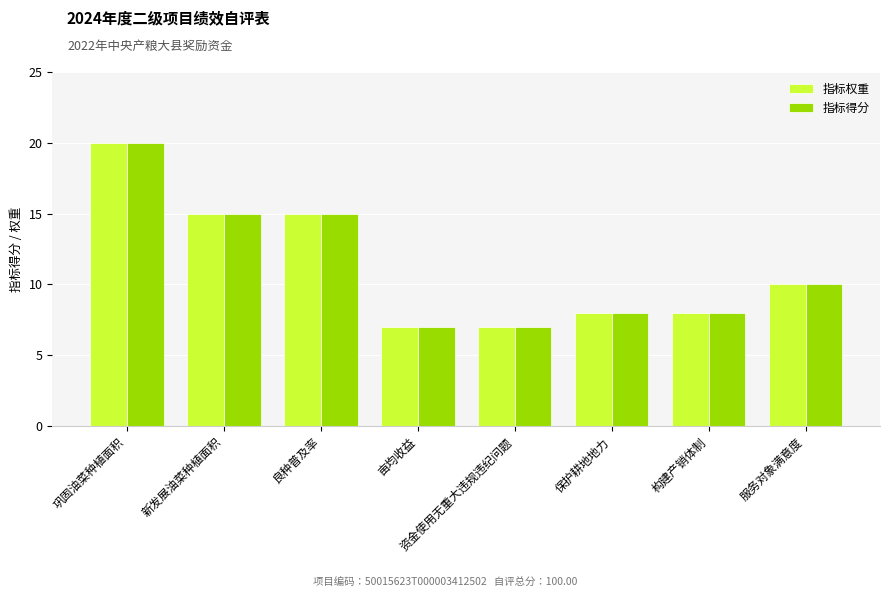

What is the highest value of the 指标权重 series?

20